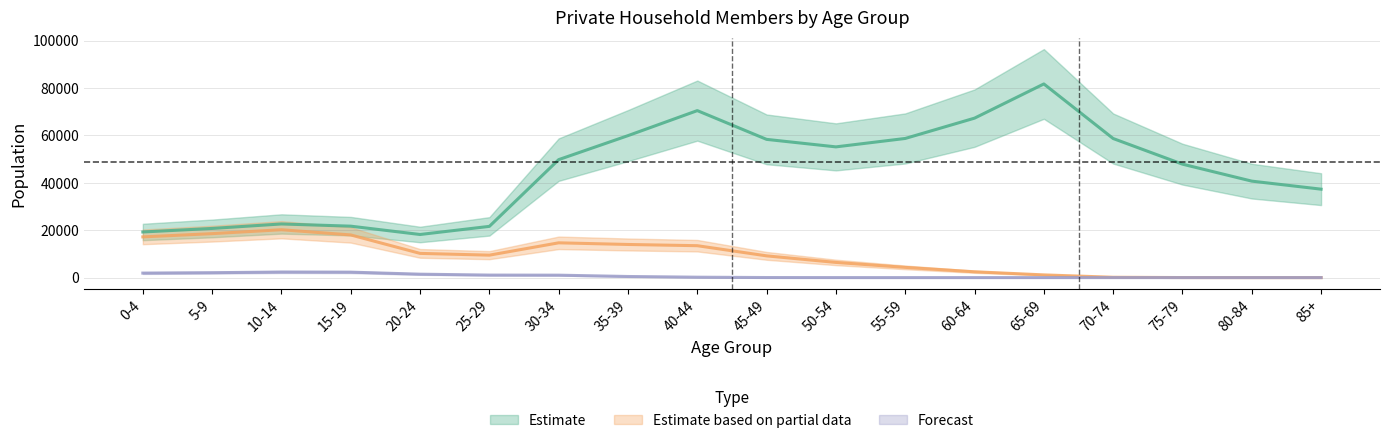

The Estimate based on partial data series shows 28528 at 10-14. True or false?

False